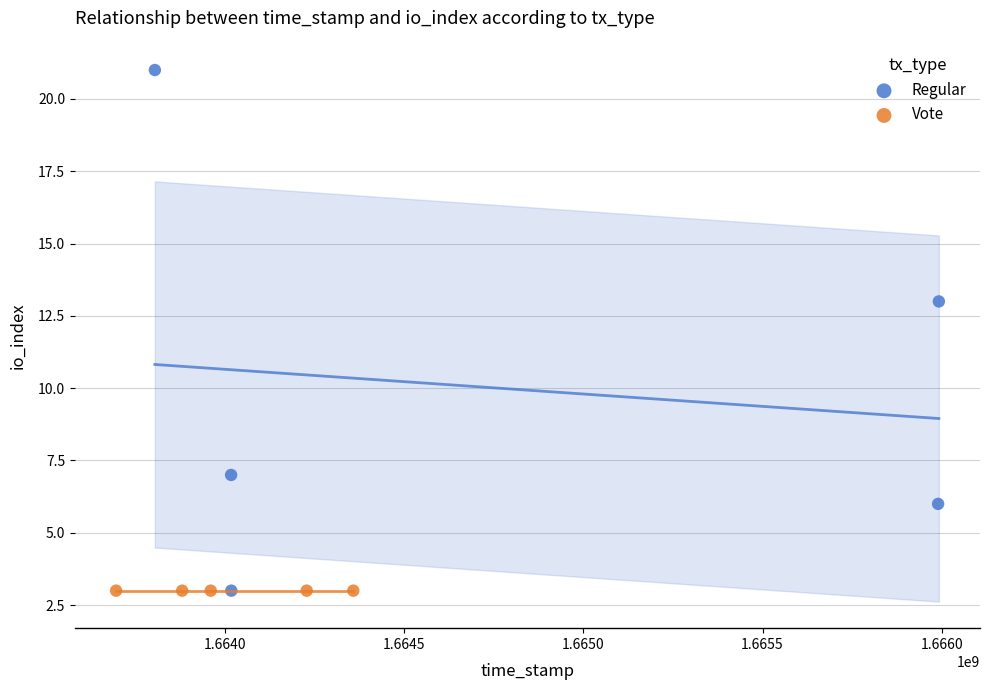

Which series reaches the maximum Y coordinate?

Regular